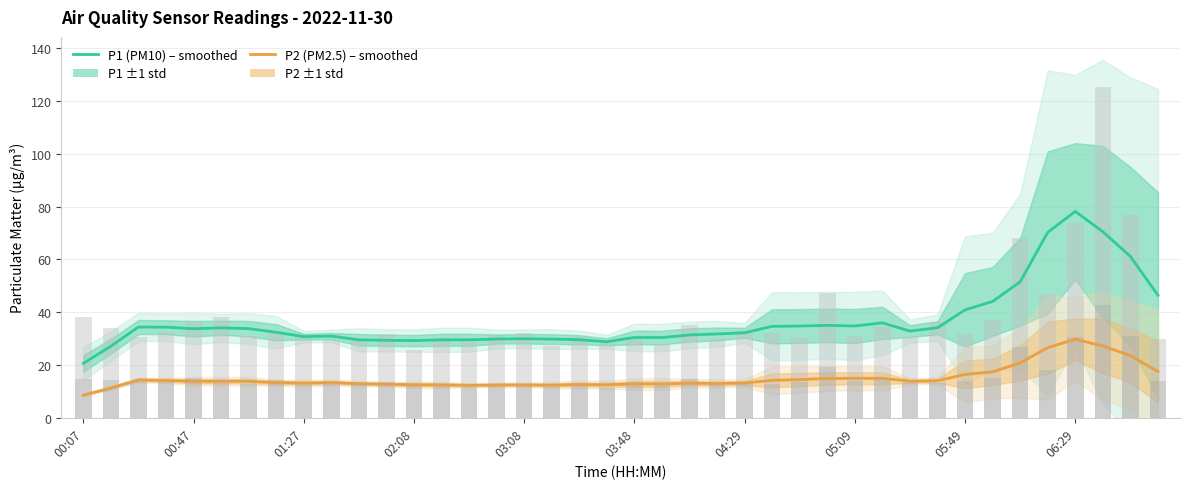

What is the difference between the P2 raw values at 12 and 04:29?

0.4